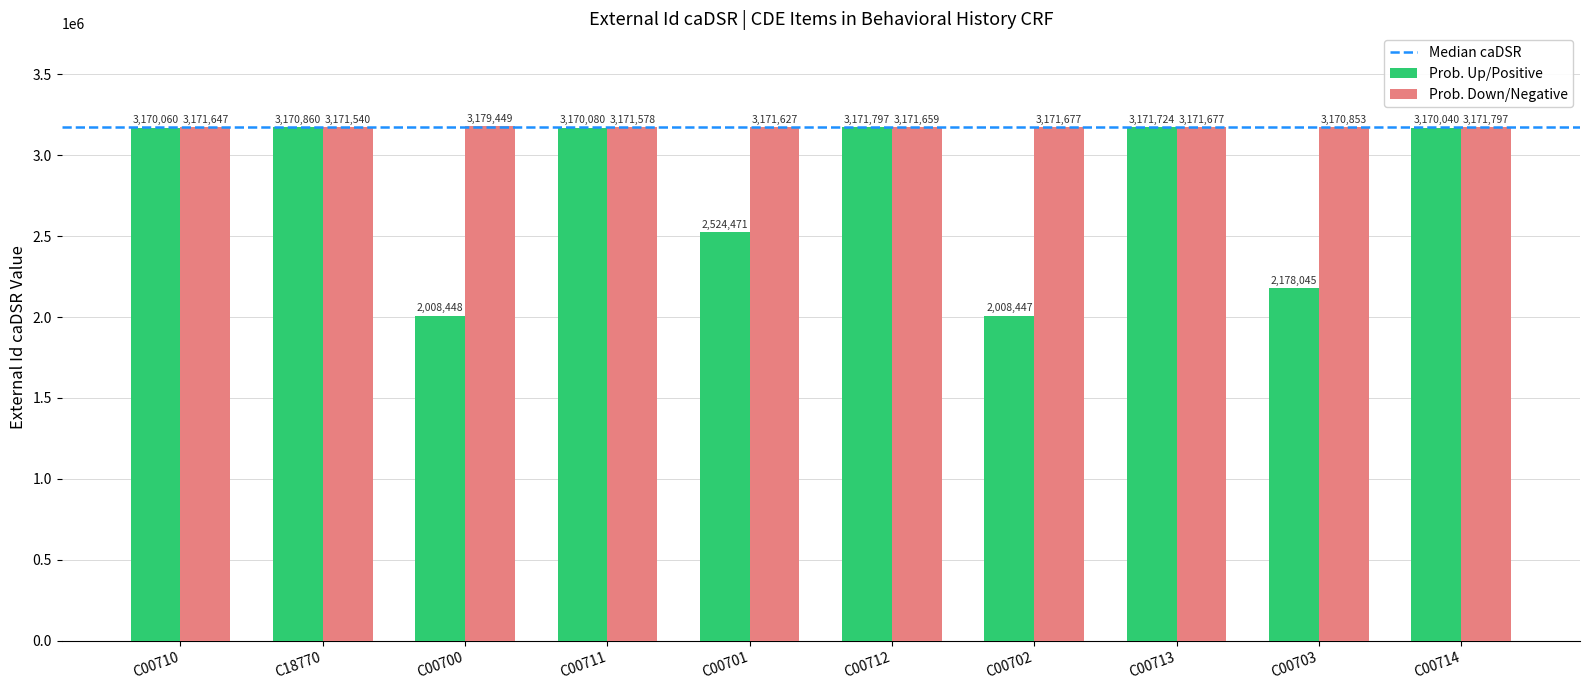

What value does the Prob. Up/Positive series have at C00701, to the nearest 100?

2524500